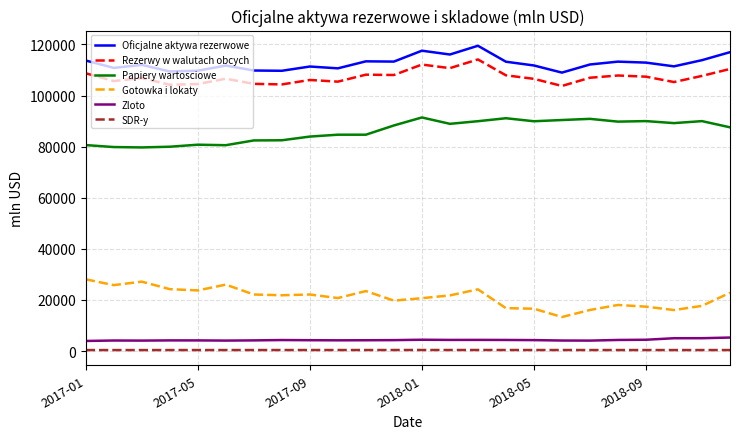

What is the greatest value displayed?

119470